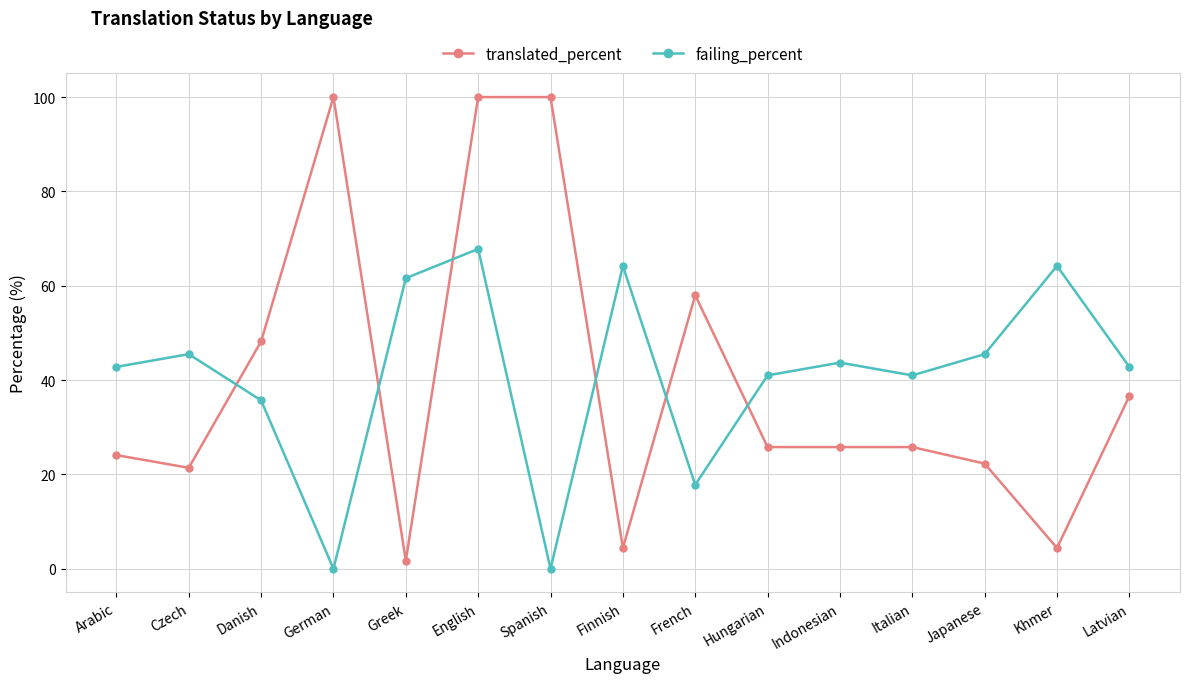

What position from the right is Spanish?

9